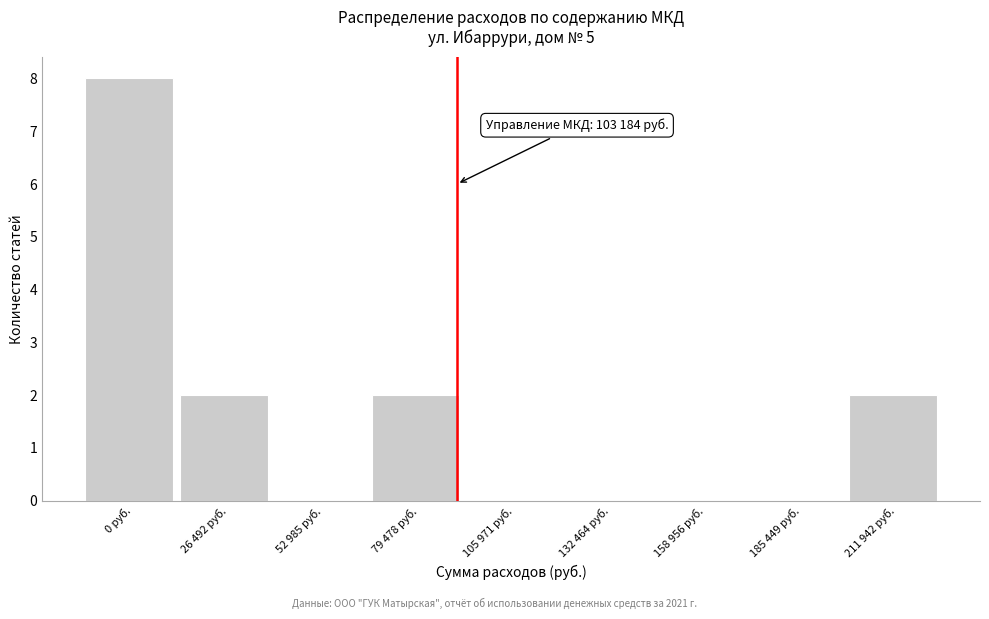

Reading left to right, transcribe all the data shown in this chart.

0 руб.=8	26 492 руб.=2	52 985 руб.=0	79 478 руб.=2	105 971 руб.=0	132 464 руб.=0	158 956 руб.=0	185 449 руб.=0	211 942 руб.=2